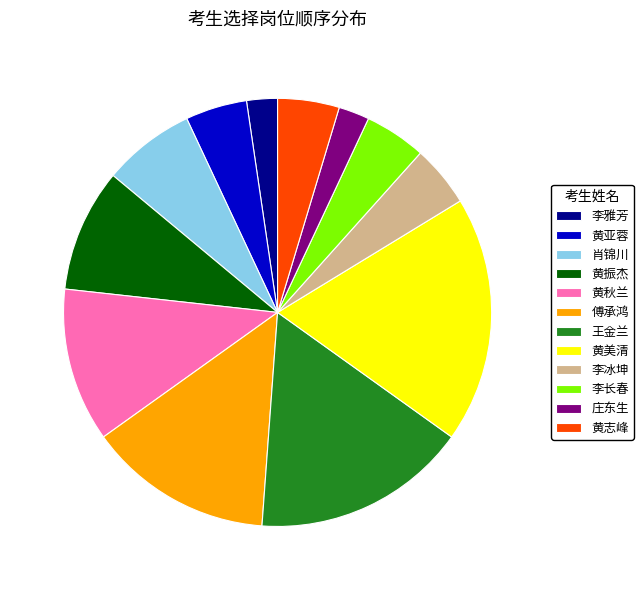

Count the number of slices in the pie.

12